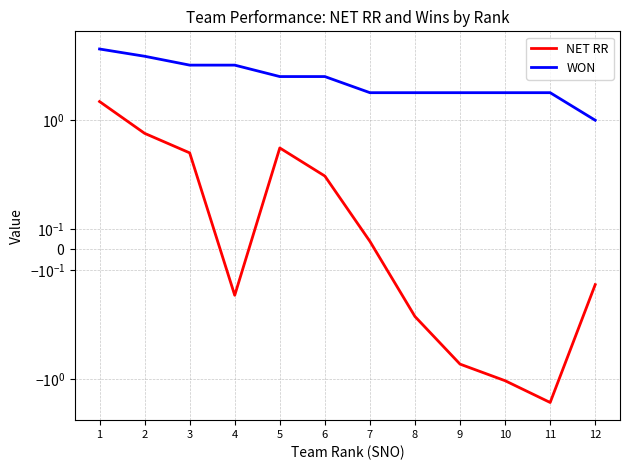

What is the value of the NET RR point at the 3rd from the left?

0.5